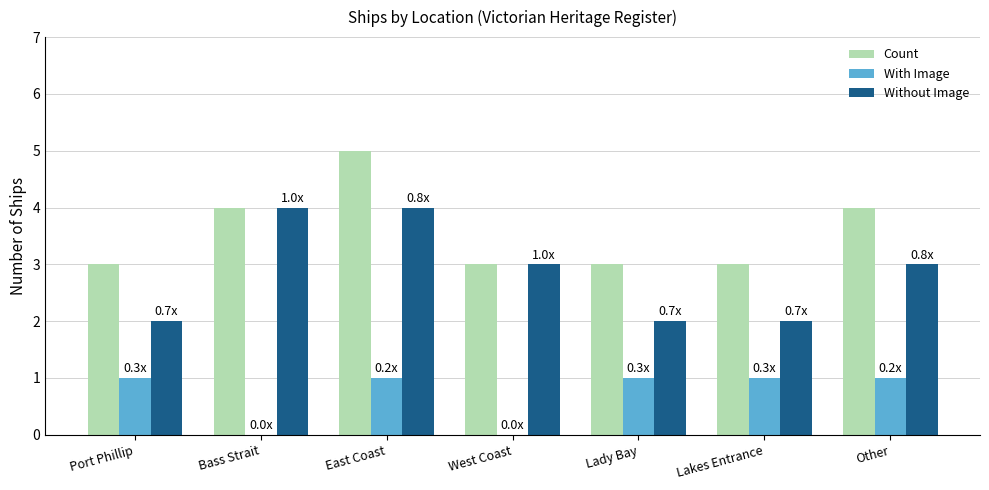

What is the maximum value for Count?

5